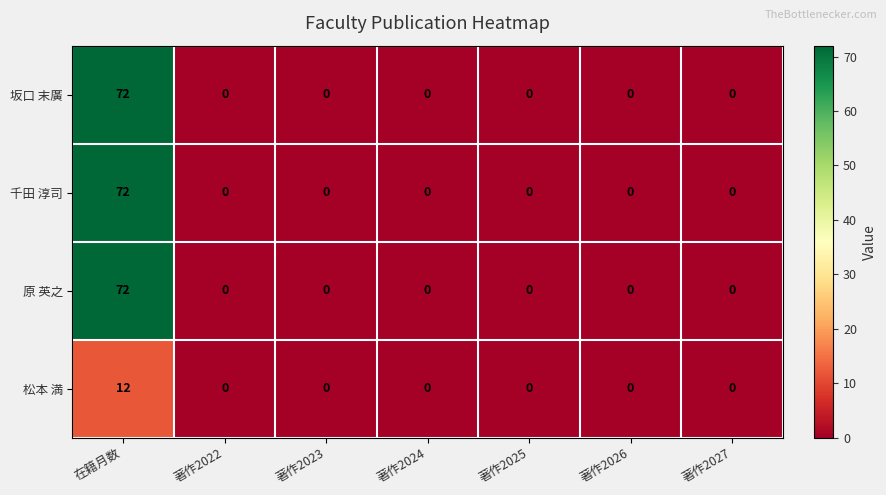

Reading left to right, transcribe all the data shown in this chart.

坂口 末廣: 72	0	0	0	0	0	0
千田 淳司: 72	0	0	0	0	0	0
原 英之: 72	0	0	0	0	0	0
松本 満: 12	0	0	0	0	0	0